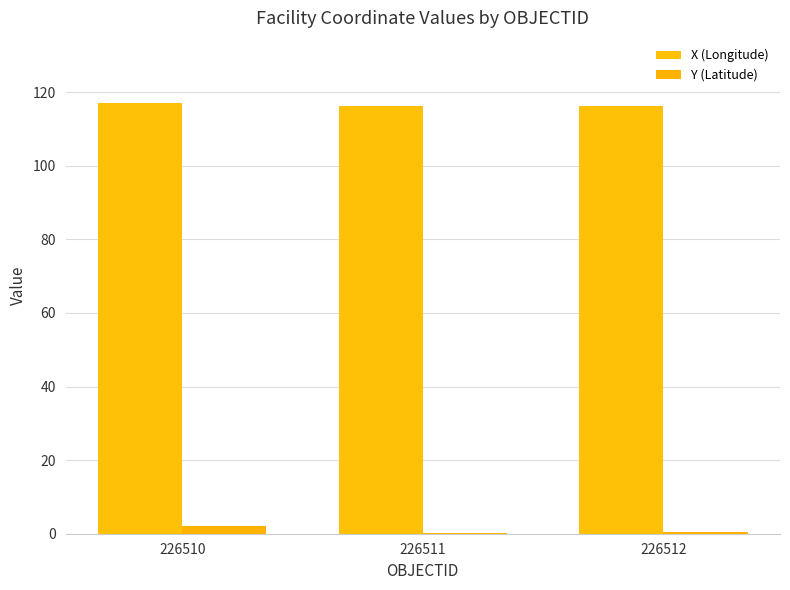

How many groups of bars are there?

3